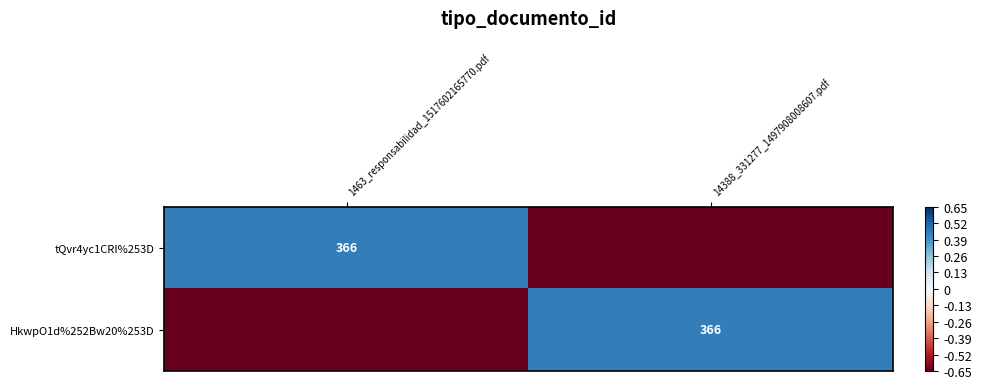

At how many categories does at least one series exceed 0?

2